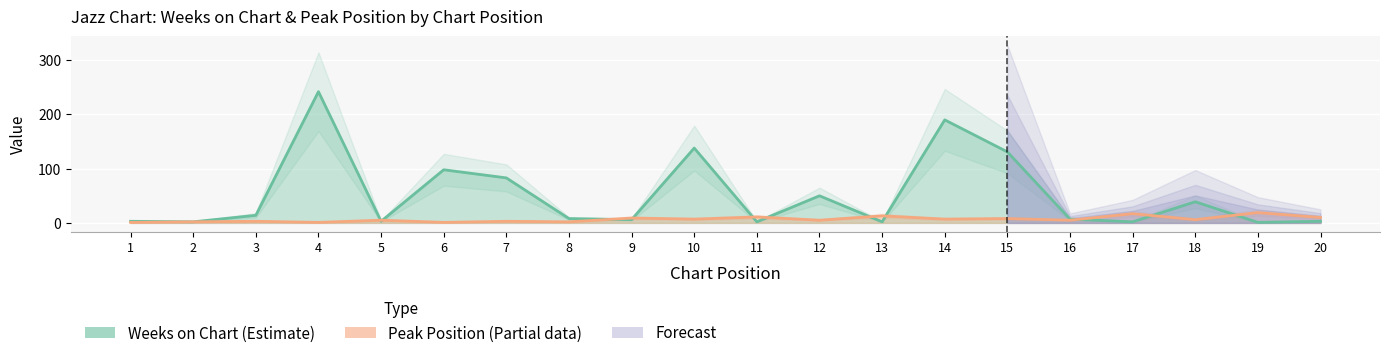

Where is the first local minimum for Peak Position?

4